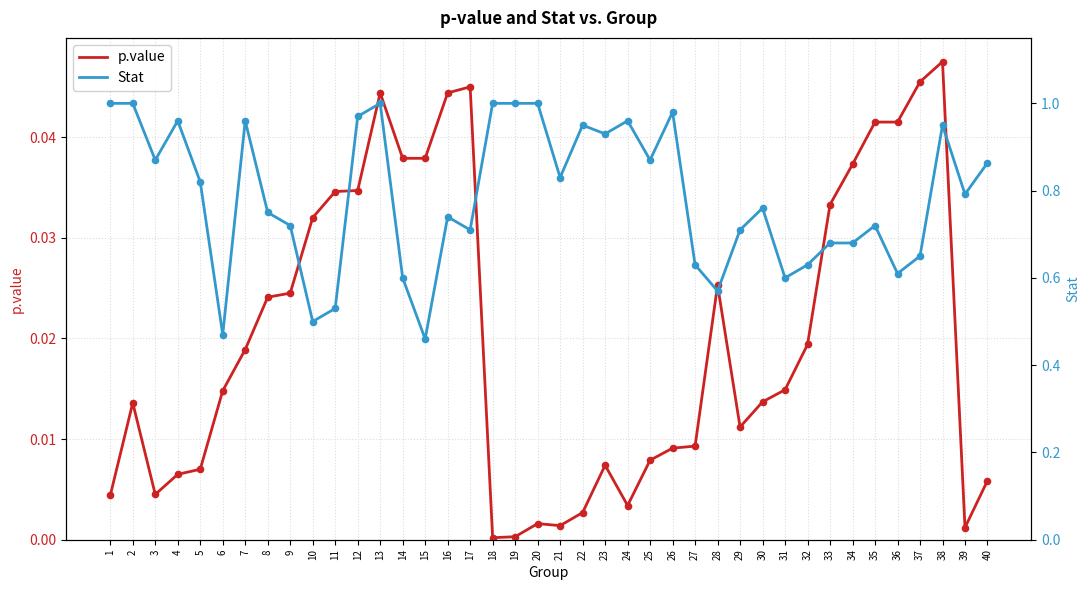

Which series has the largest total across all categories?

Stat